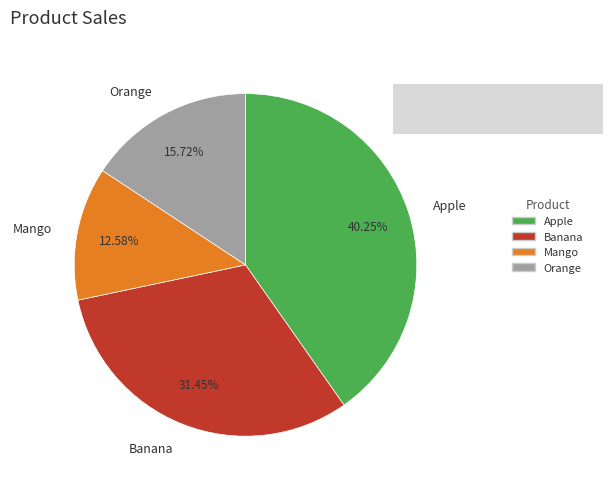

What percentage is NOT represented by Orange?

84.3%